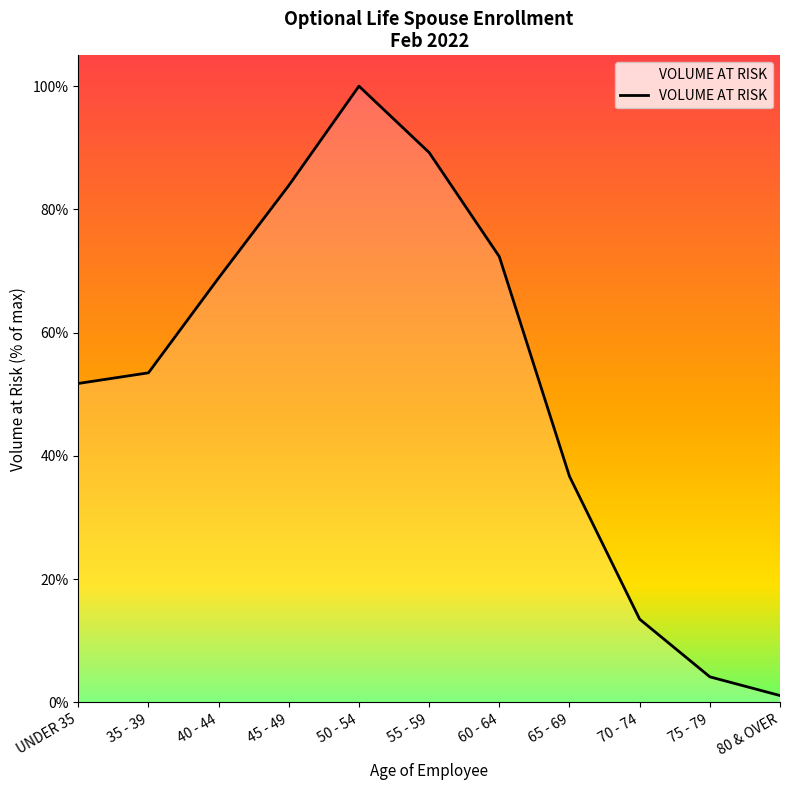

What is the sum of the values at UNDER 35 and 50 - 54?

151.8